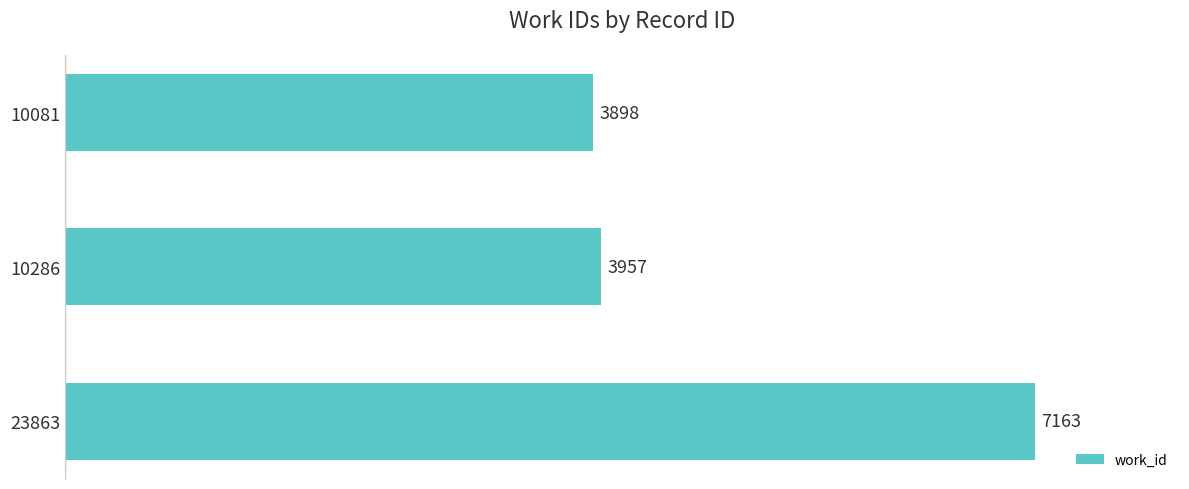

The value at 23863 is 10750. True or false?

False